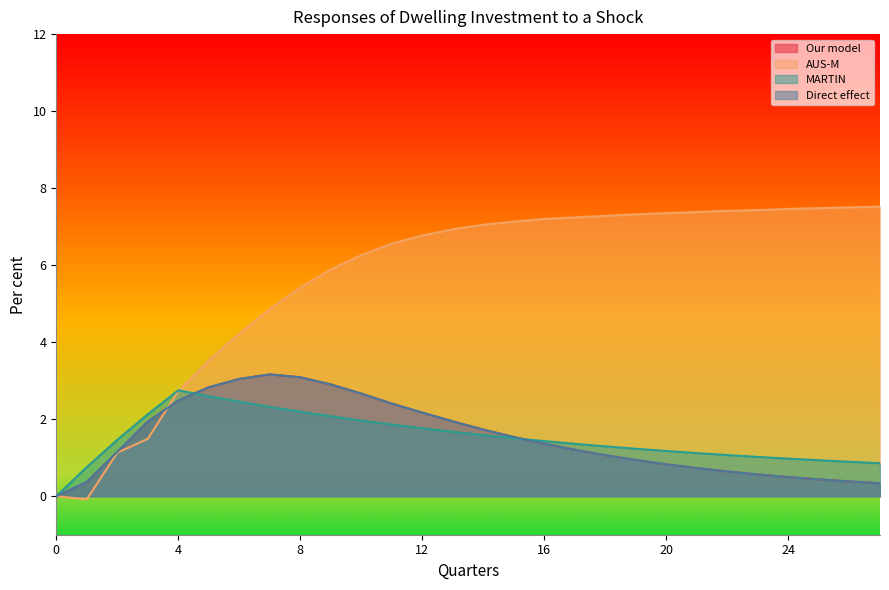

List the labels in order of Our model value, largest first.

7, 8, 6, 9, 5, 10, 4, 11, 12, 13, 3, 14, 15, 16, 17, 2, 18, 19, 20, 21, 22, 23, 24, 25, 26, 1, 27, 0